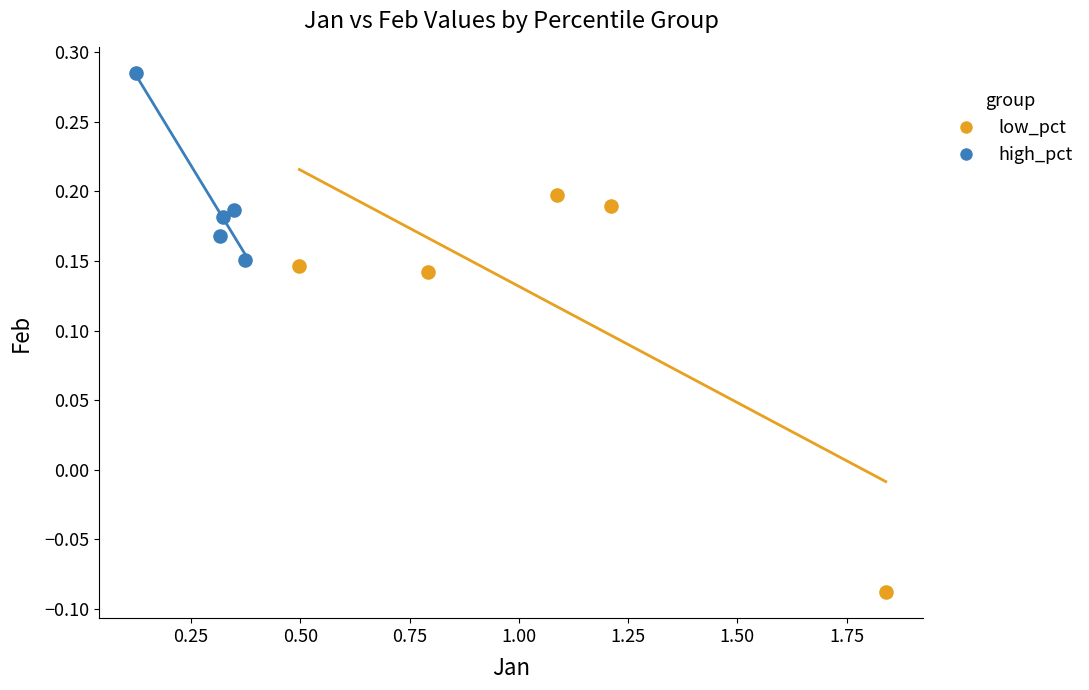

Which series reaches the minimum Y coordinate?

low_pct